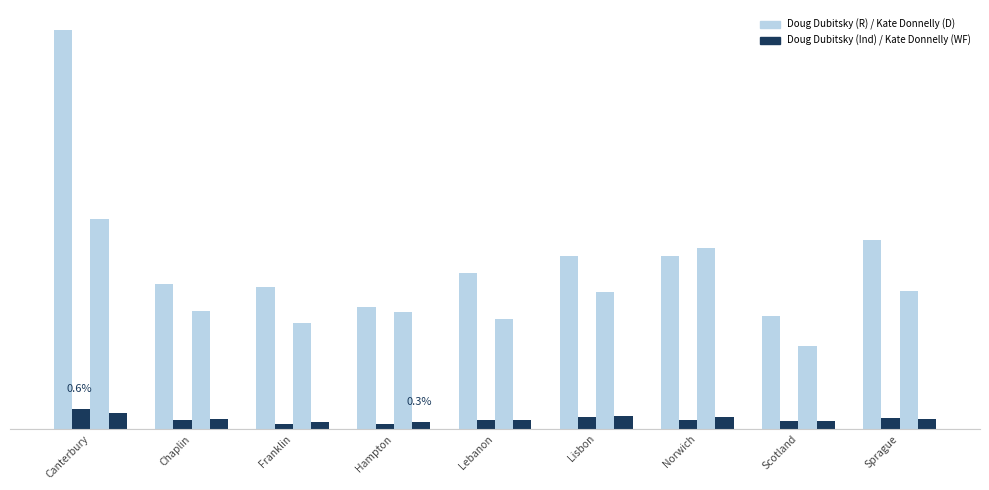

Reading right to left, transcribe all the data shown in this chart.

Doug Dubitsky Republican: 682	408	625	625	566	441	513	526	1443
Doug Dubitsky Independent: 41	31	33	45	34	17	19	34	74
Kate Donnelly Democratic: 498	299	656	497	399	422	385	428	759
Kate Donnelly Working Families: 36	29	43	49	32	26	24	38	58